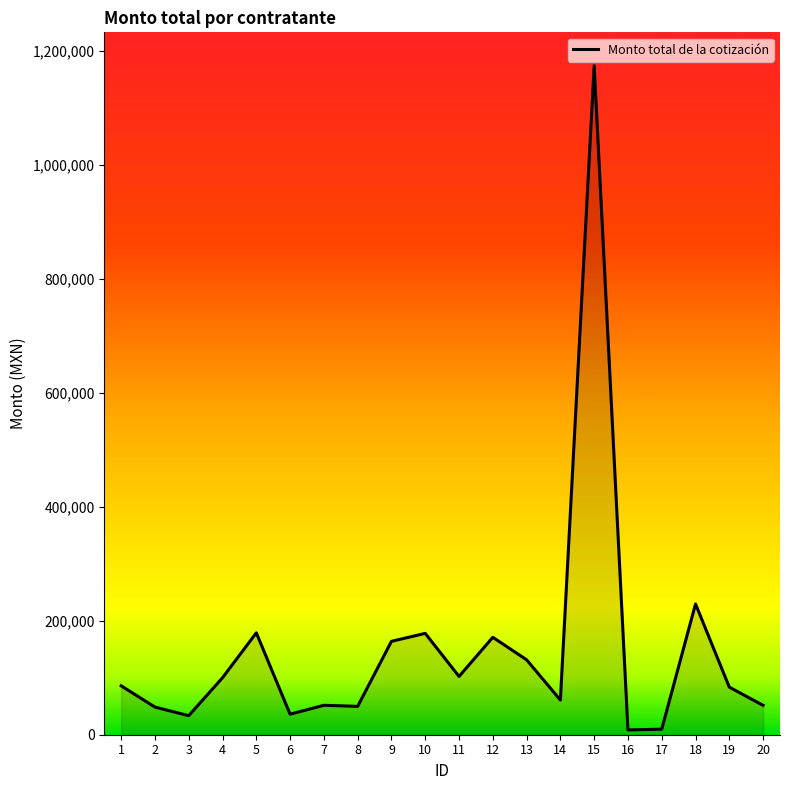

Approximately how many times larger is the value at 10 compared to 7?

3.4